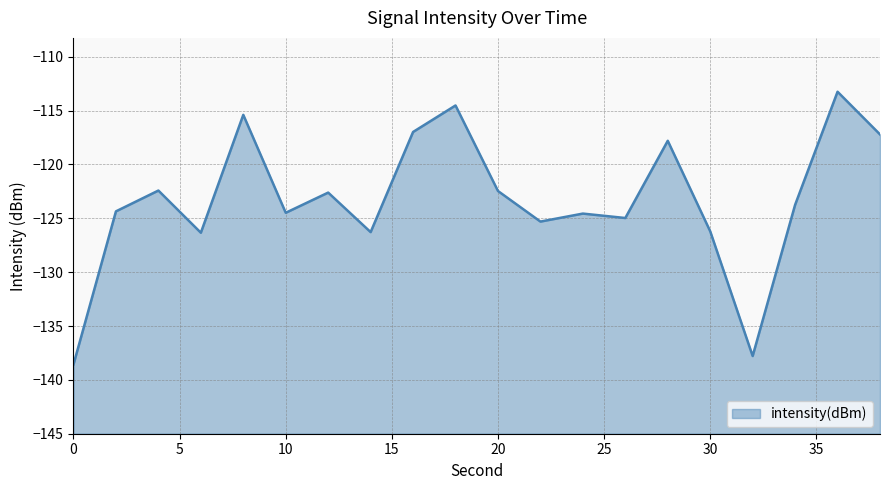

At which label does the data first exceed -123?

4